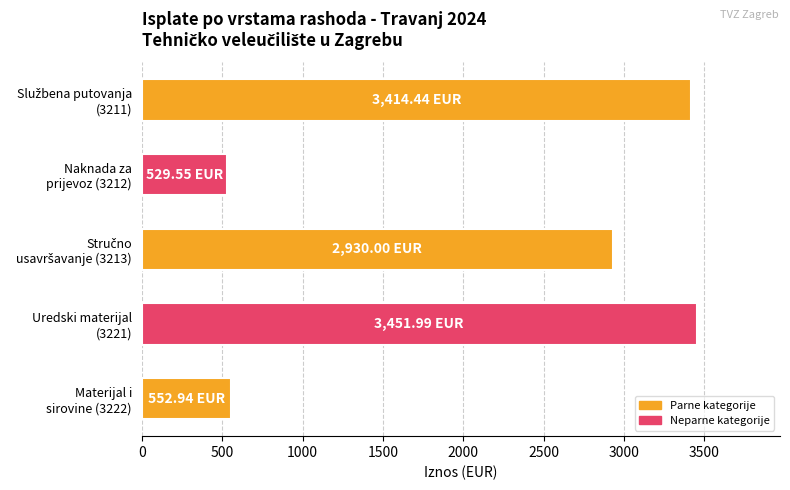

What is the difference between the second highest and second lowest values?

2861.5